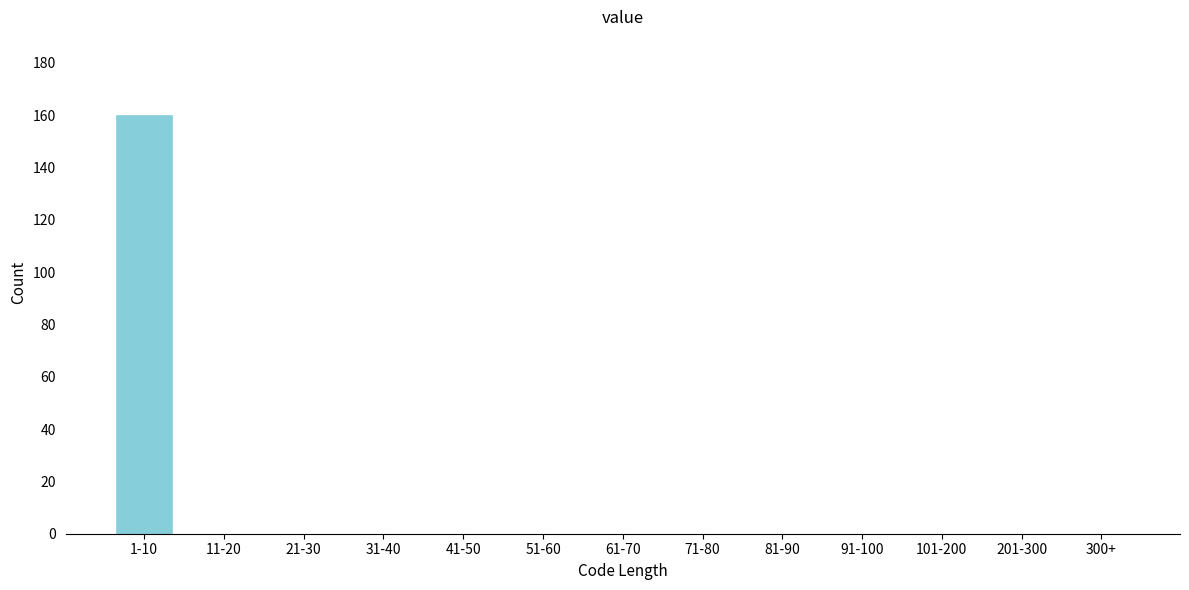

Reading right to left, extract all data points from this chart.

300+=0	201-300=0	101-200=0	91-100=0	81-90=0	71-80=0	61-70=0	51-60=0	41-50=0	31-40=0	21-30=0	11-20=0	1-10=160